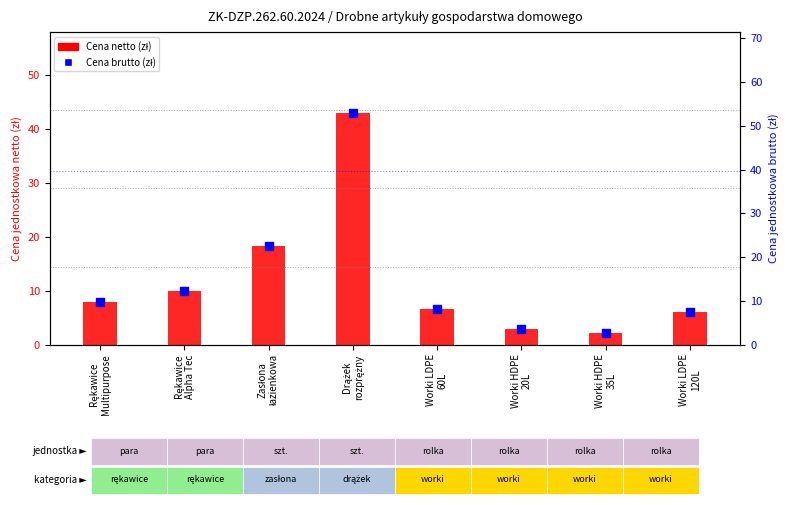

Is the value of Cena netto (zł) at Rękawice
Multipurpose greater than the value of Cena brutto (zł) at Worki HDPE
20L?

Yes